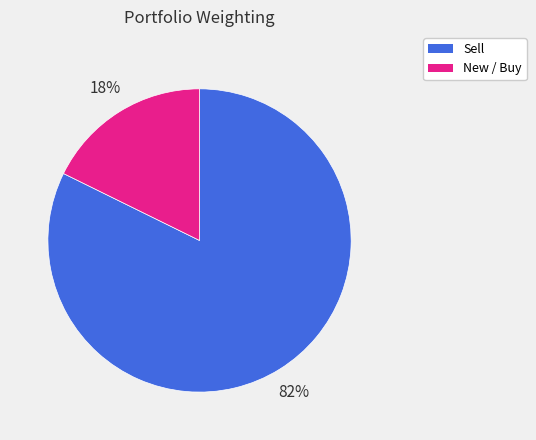

Is there any slice that represents more than half of the pie?

Yes